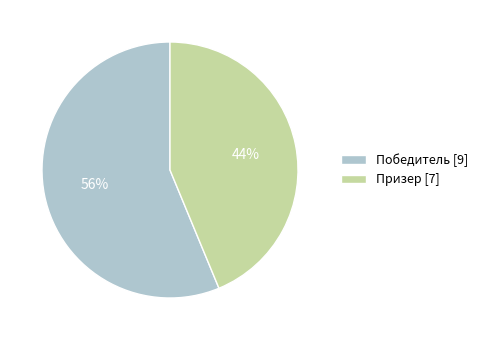

Count the number of slices in the pie.

2